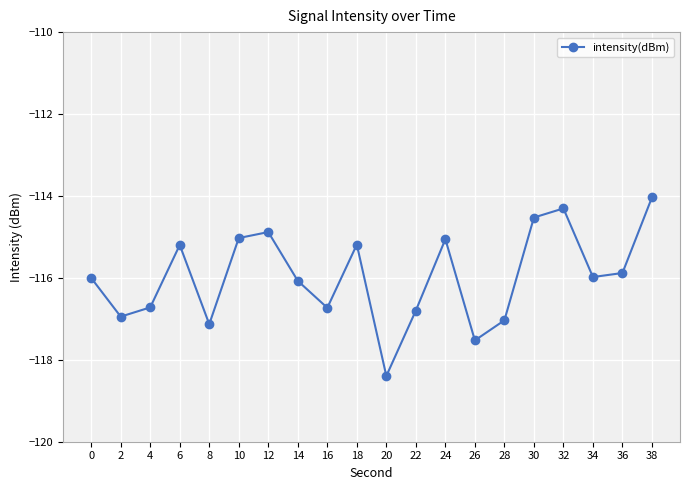

What is the value of the 3rd point from the left?

-116.7